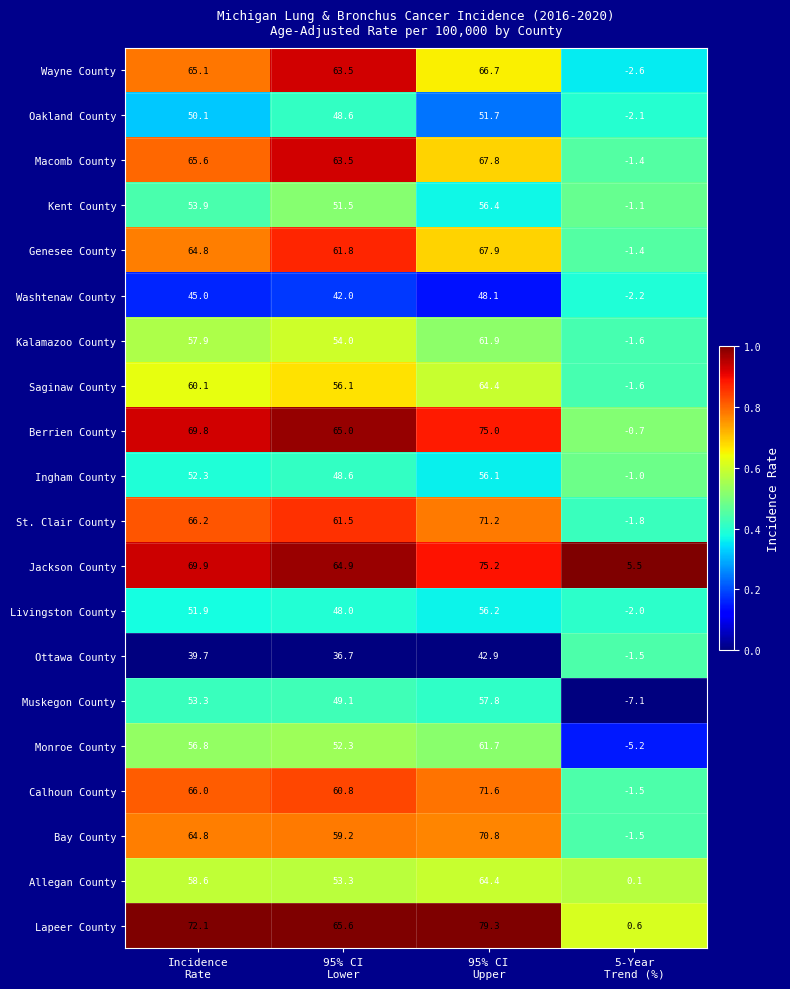

What is the smallest value displayed?

-7.1